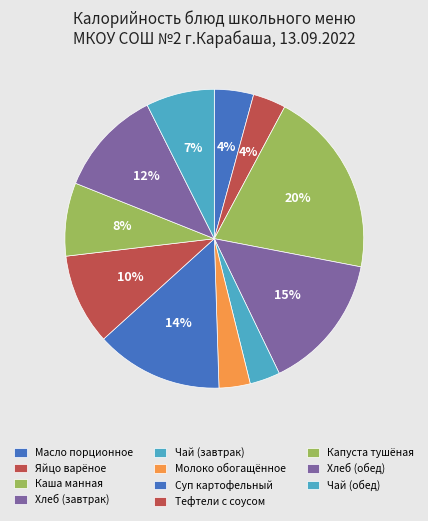

To the nearest percent, what portion does Масло порционное represent?

4%